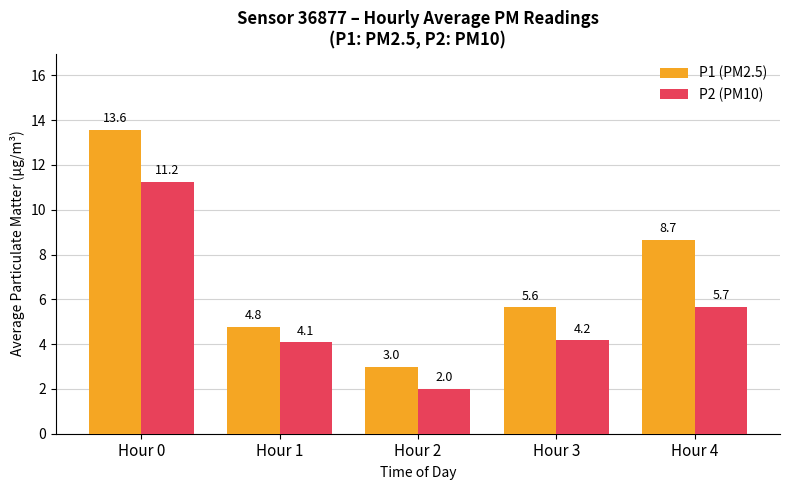

How many groups of bars are there?

5